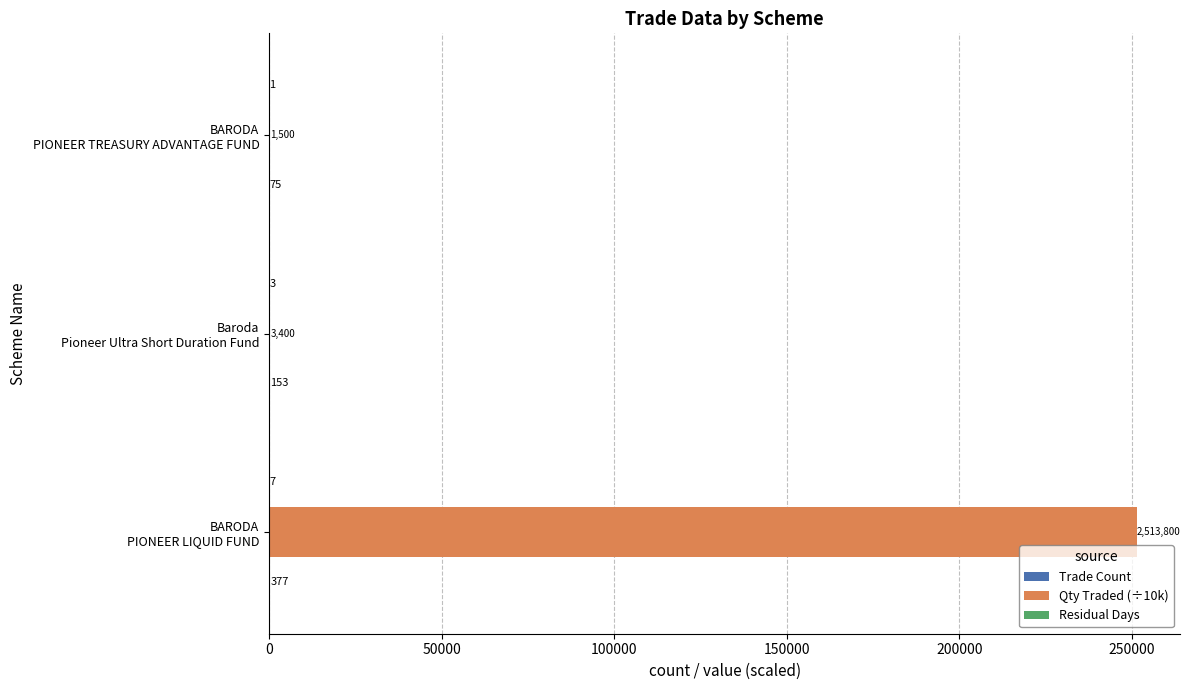

Count the number of data series in this chart.

3